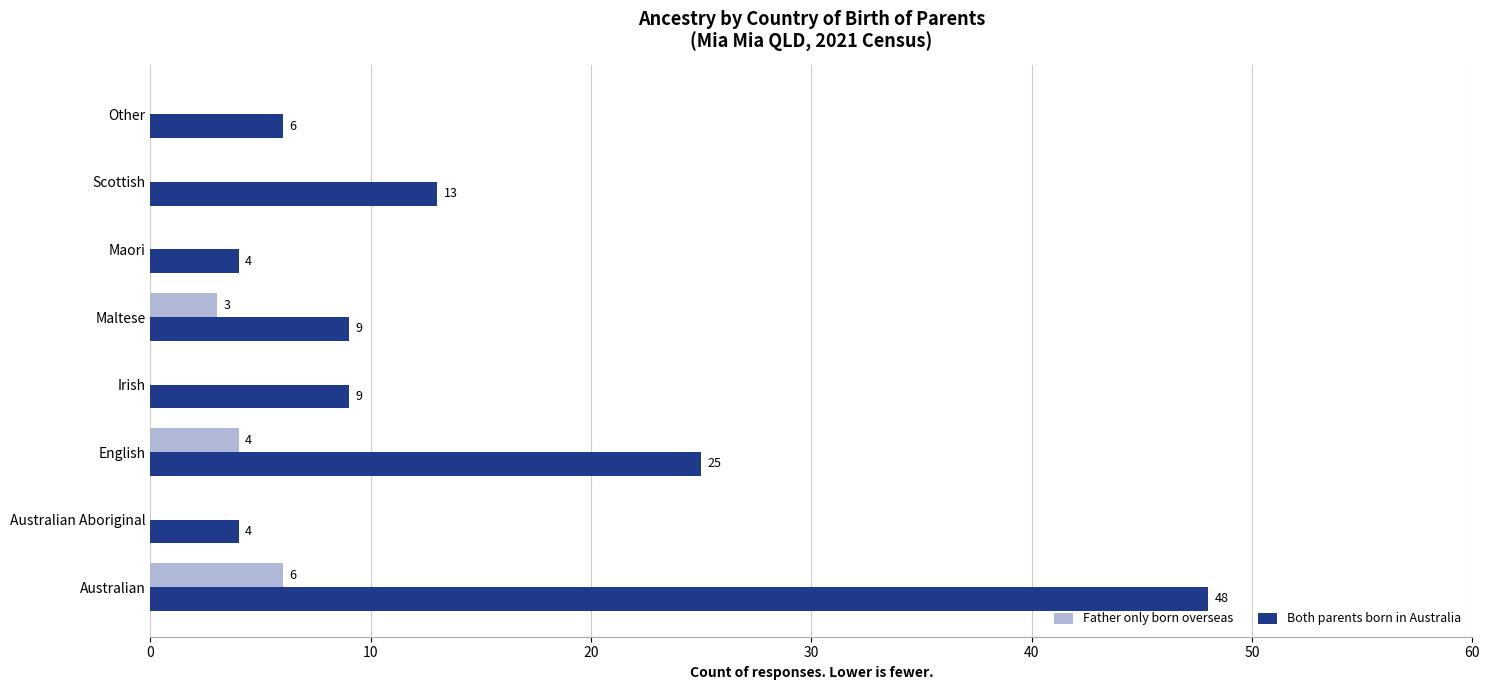

Which label corresponds to the largest value in the chart?

Australian